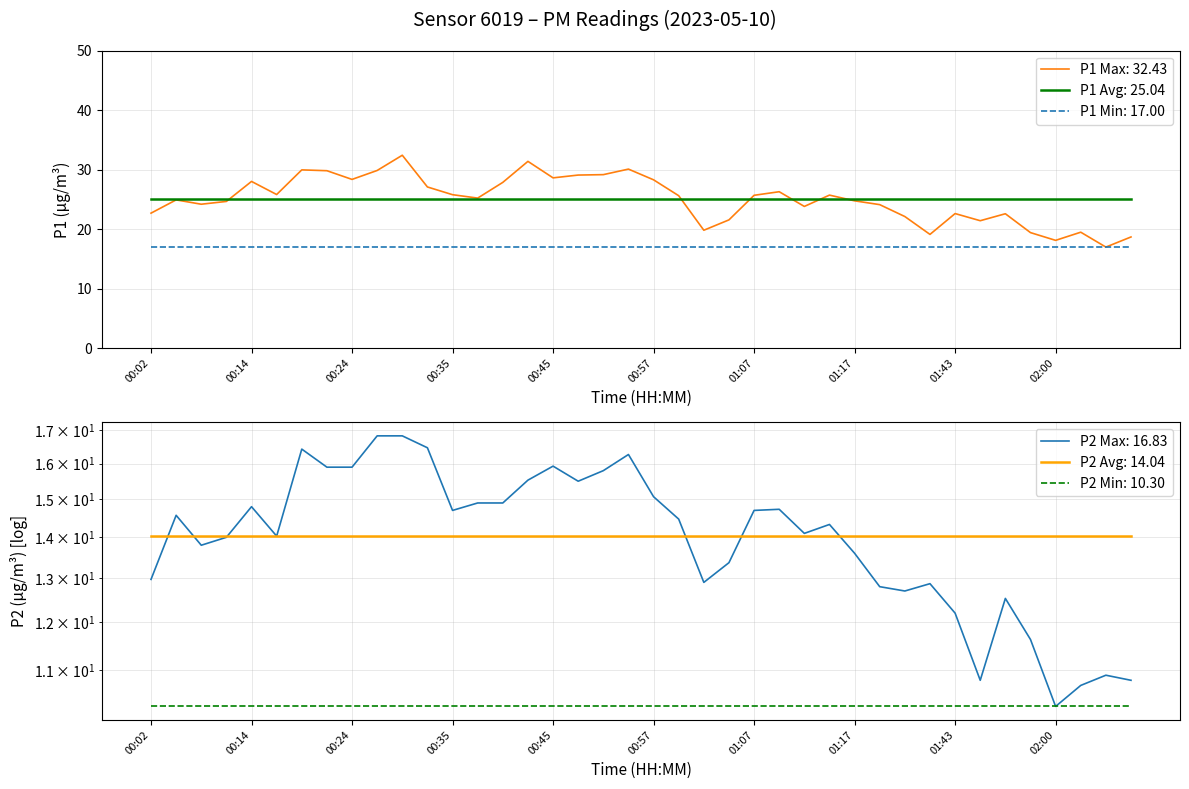

List the series in order of their overall mean, lowest first.

P2, P1